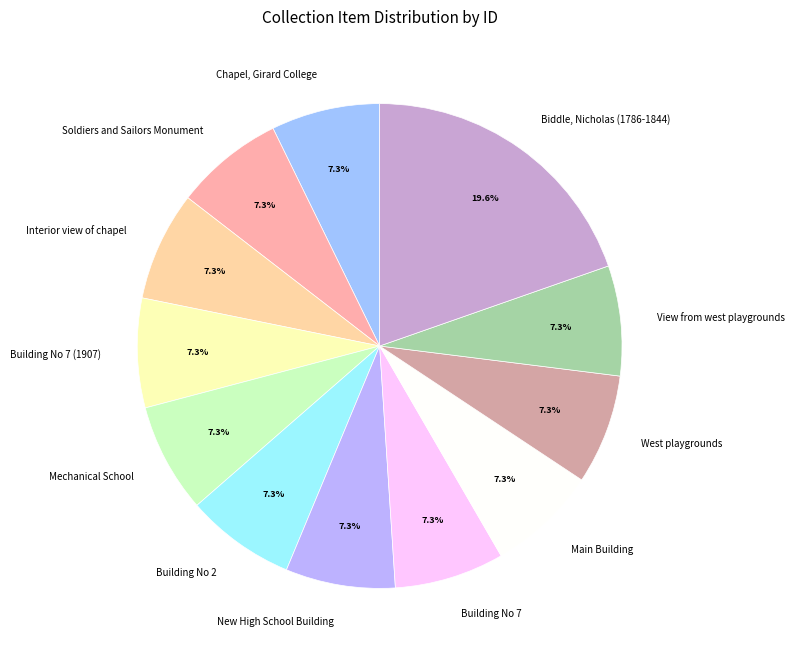

What is the ratio of the value at Building No 7 (1907) to the value at Main Building?

1.0